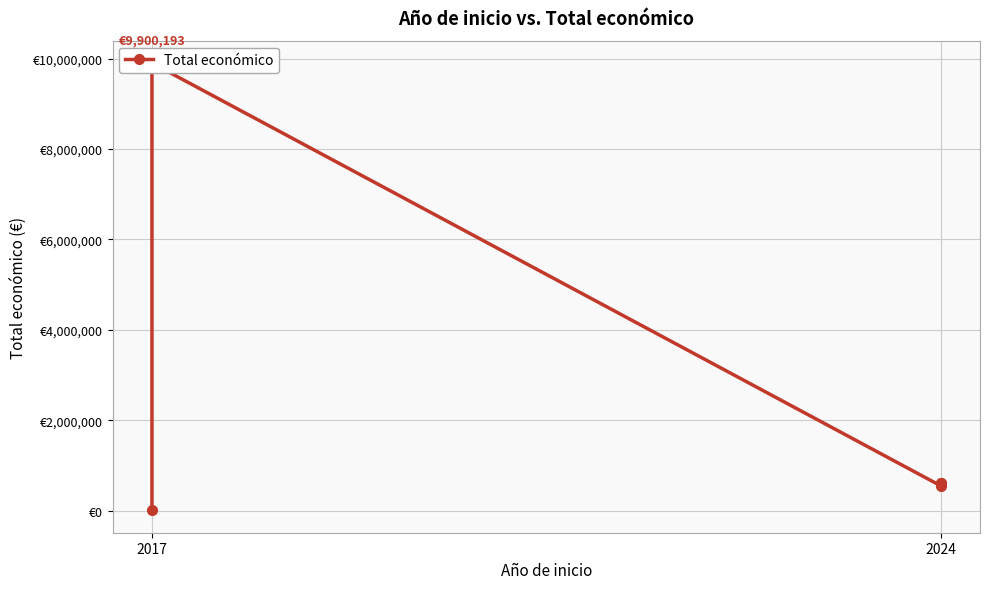

What is the difference between the second highest and minimum values?

610375